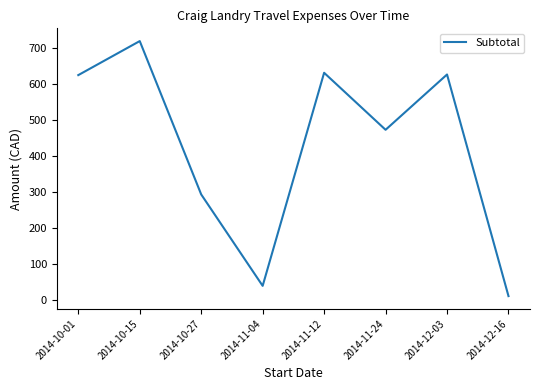

True or false: there are more than 2 points higher than both neighbors.

True